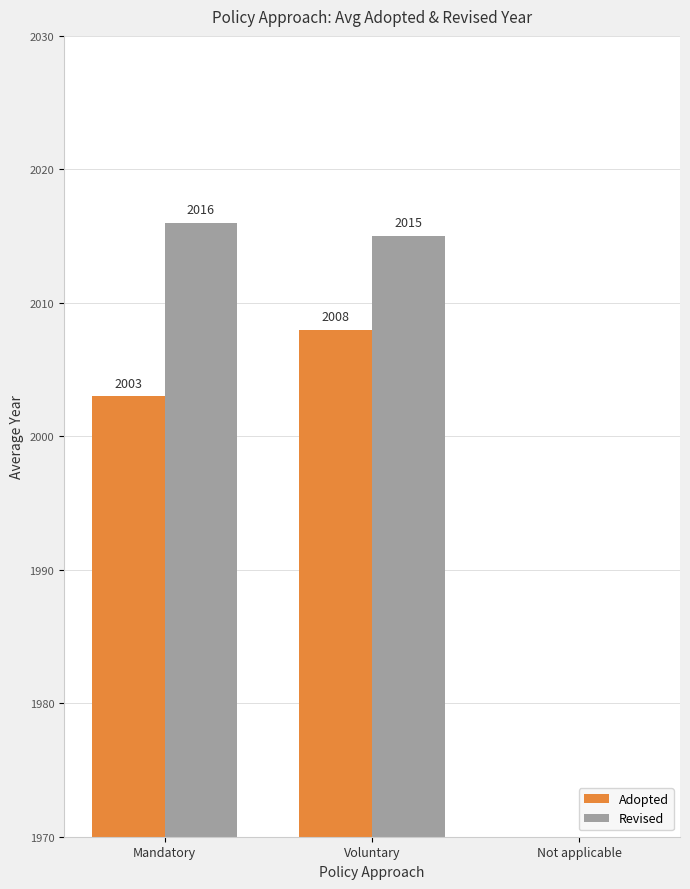

How many bars are there in total?

6